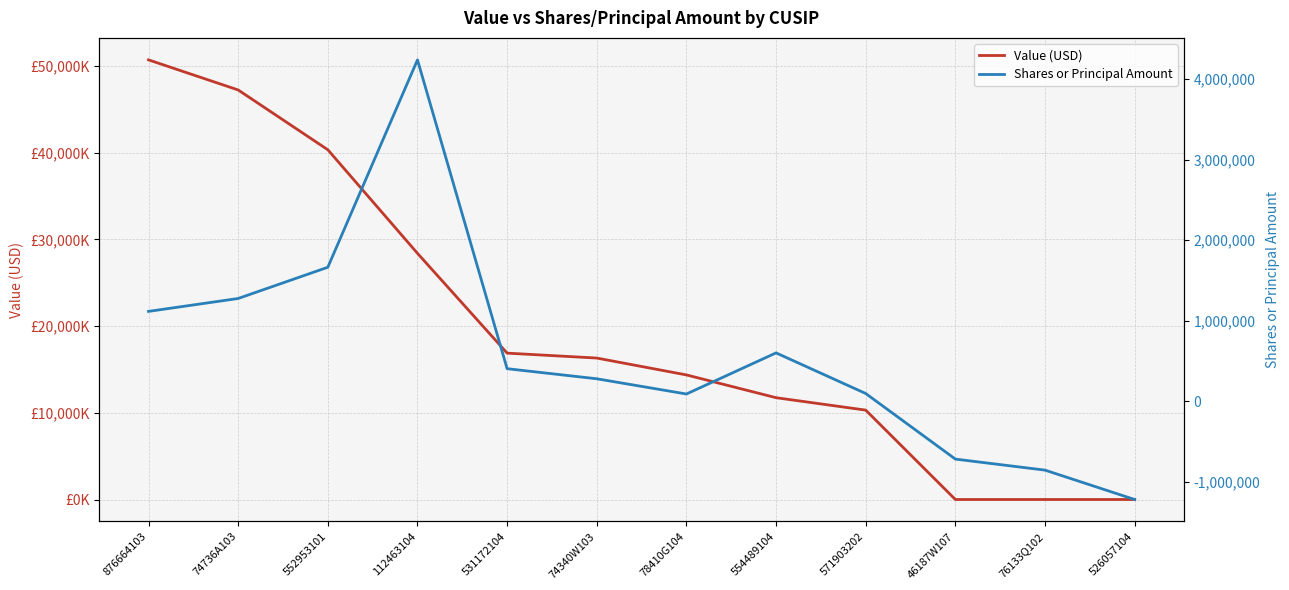

How many positive values does the Value (USD) series have?

9